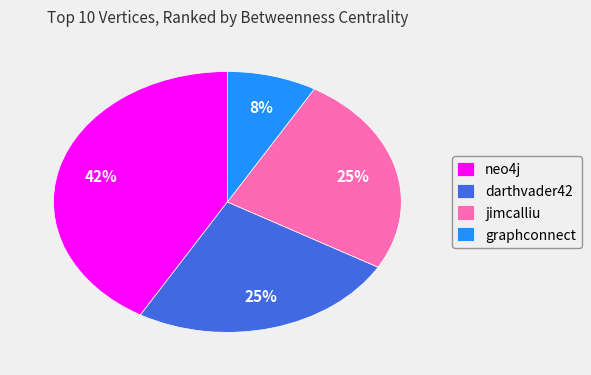

Is there a majority slice in this chart?

No